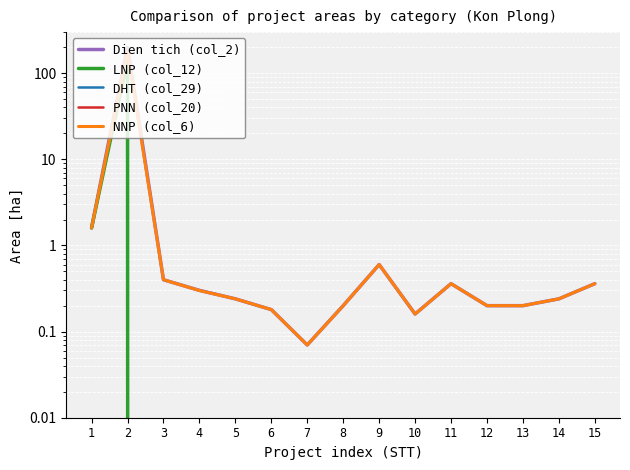

At which category does NNP (col_6) reach its first local valley?

7